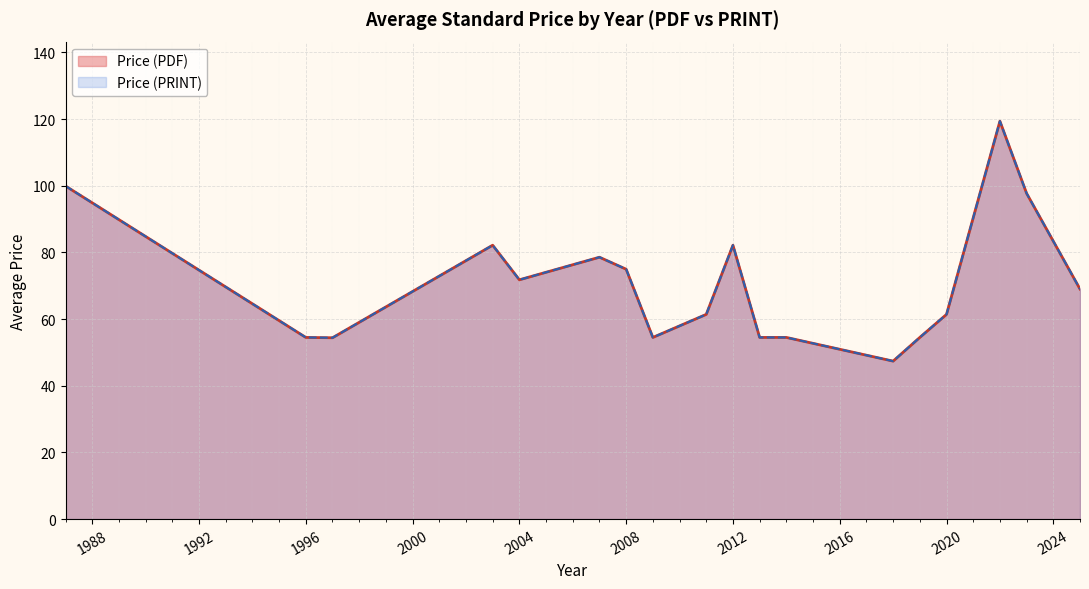

Does the chart display data point markers on the line(s)?

No